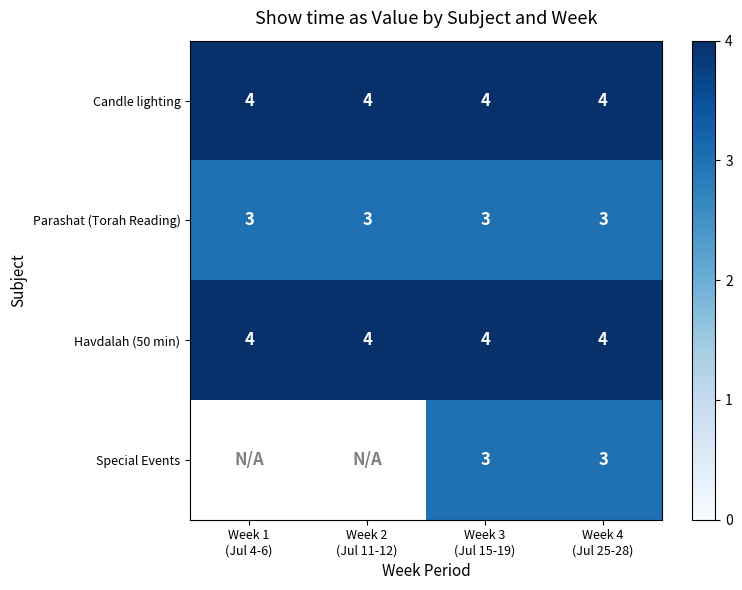

What is the average value of the Havdalah (50 min) series?

4